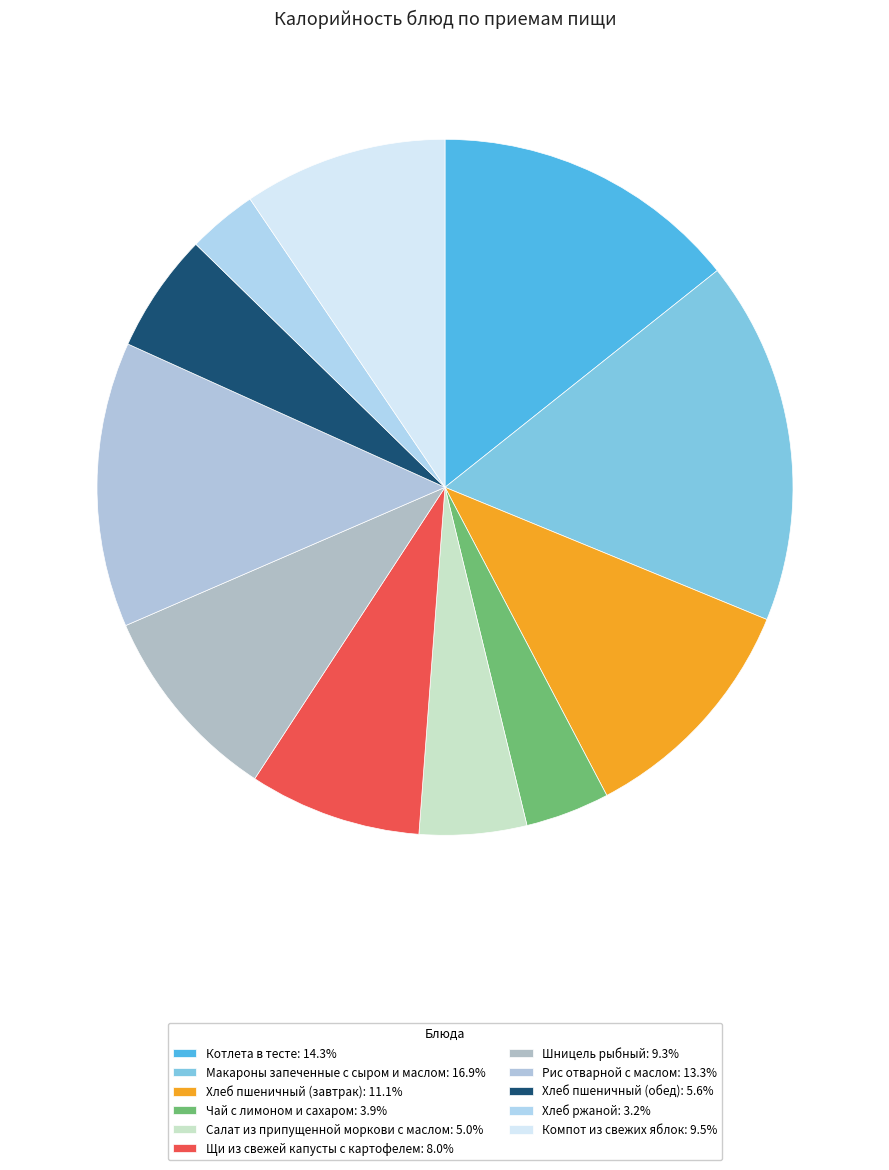

To the nearest percent, what is the combined percentage of Шницель рыбный and Хлеб пшеничный (обед)?

15%